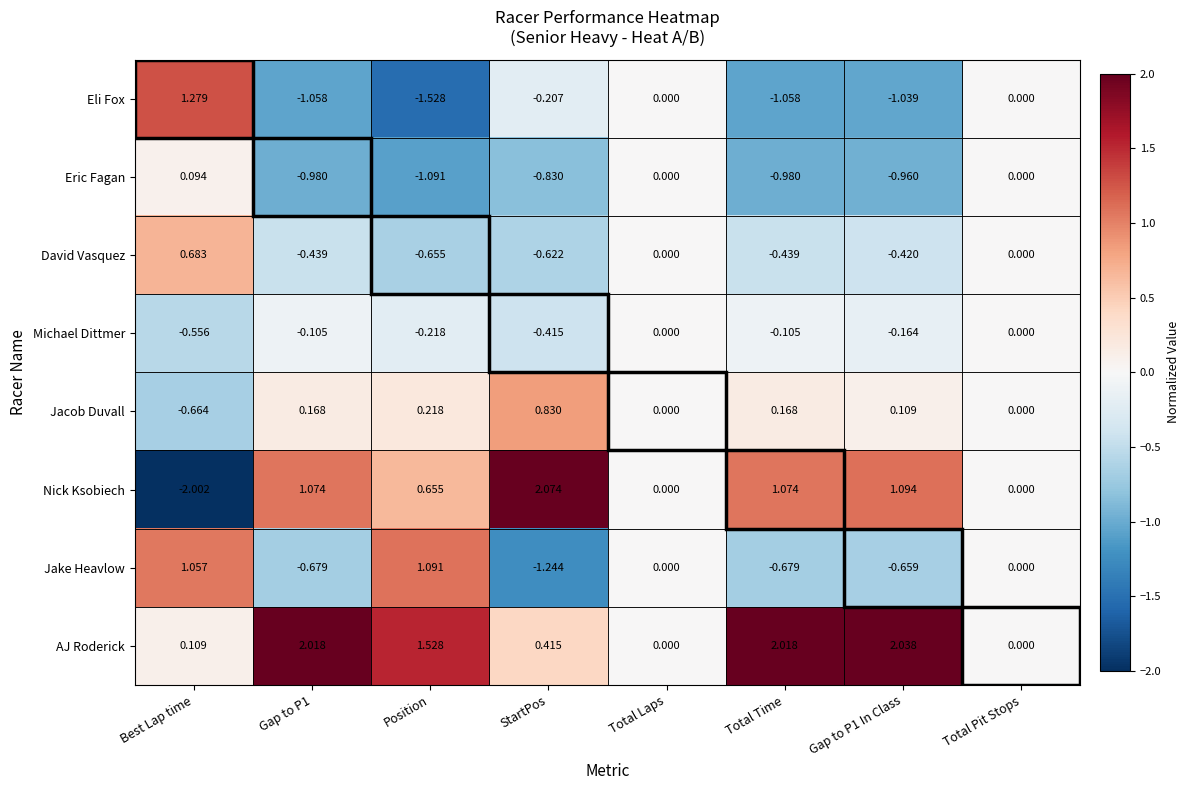

Is the value of Michael Dittmer at Total Time greater than the value of Nick Ksobiech at Total Pit Stops?

No